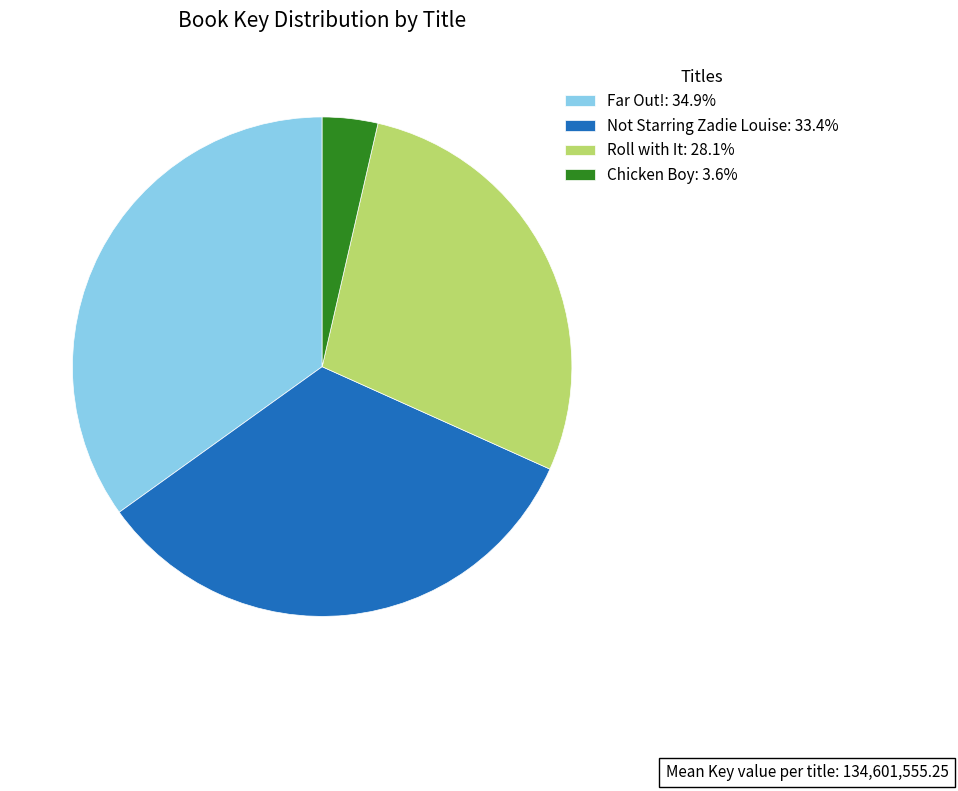

Does Chicken Boy: 3.6% represent more than half of the total?

No